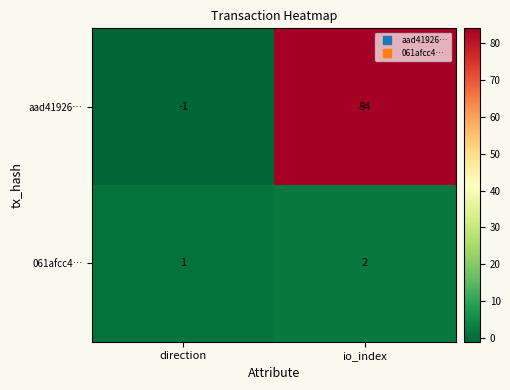

Where is 061afcc4… nearest to the value 1?

direction